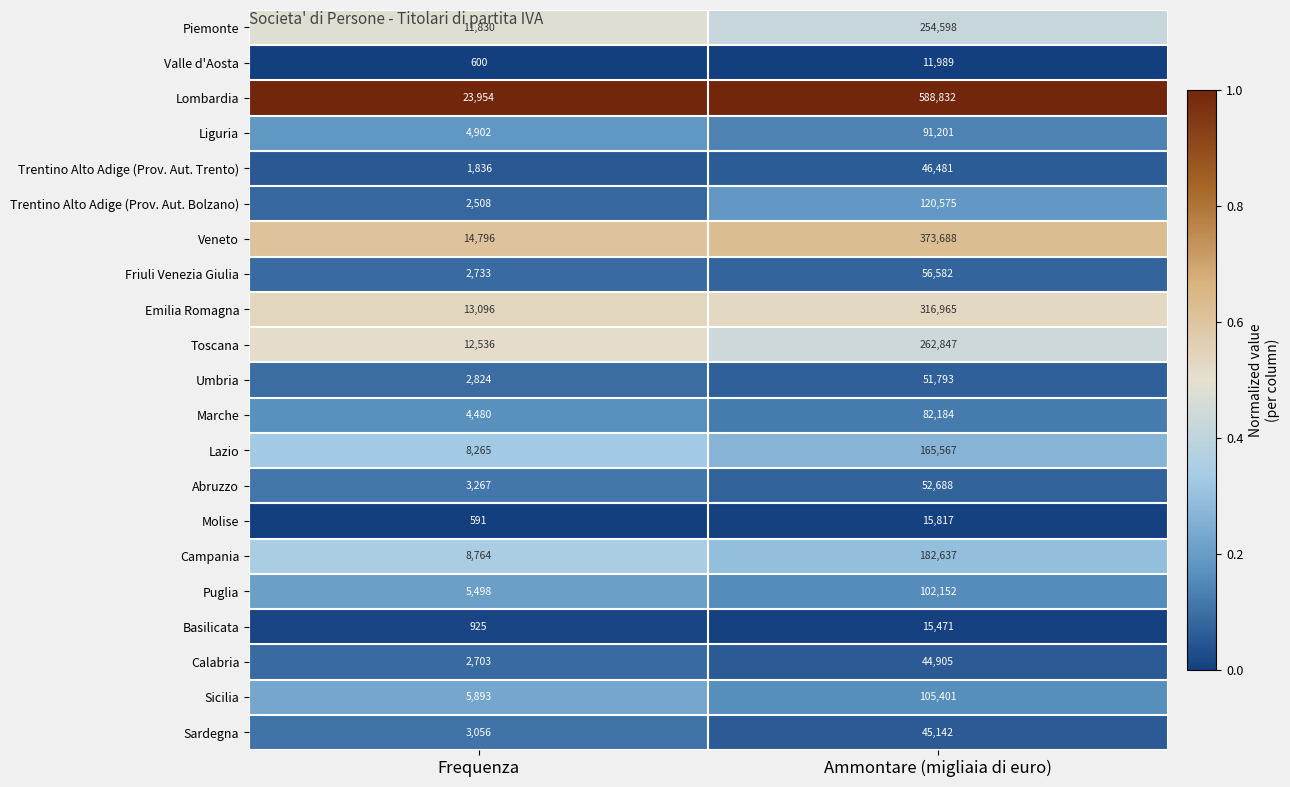

Rank the categories by Calabria value from lowest to highest.

Frequenza, Ammontare (migliaia di euro)